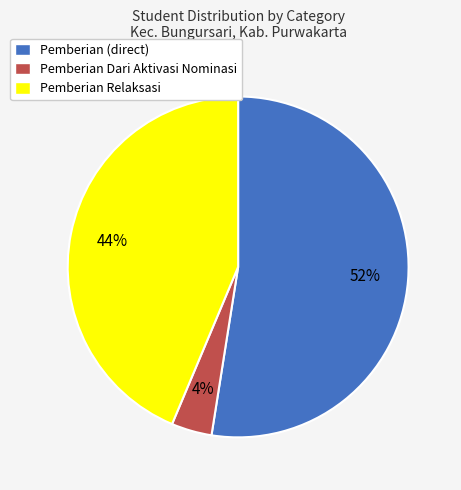

The Pemberian Dari Aktivasi Nominasi slice represents 14% of the pie. True or false?

False